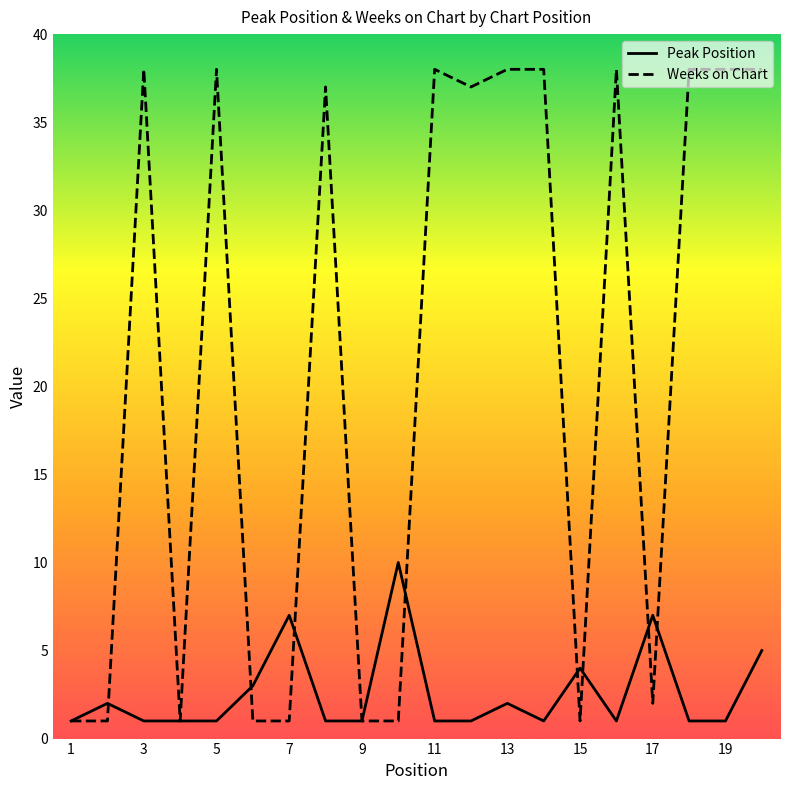

Count the number of data series in this chart.

2